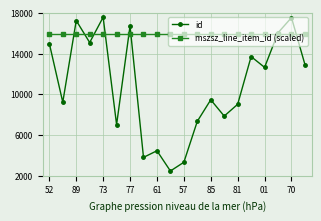

How many times do mszsz_line_item_id (scaled) and id cross each other?

8